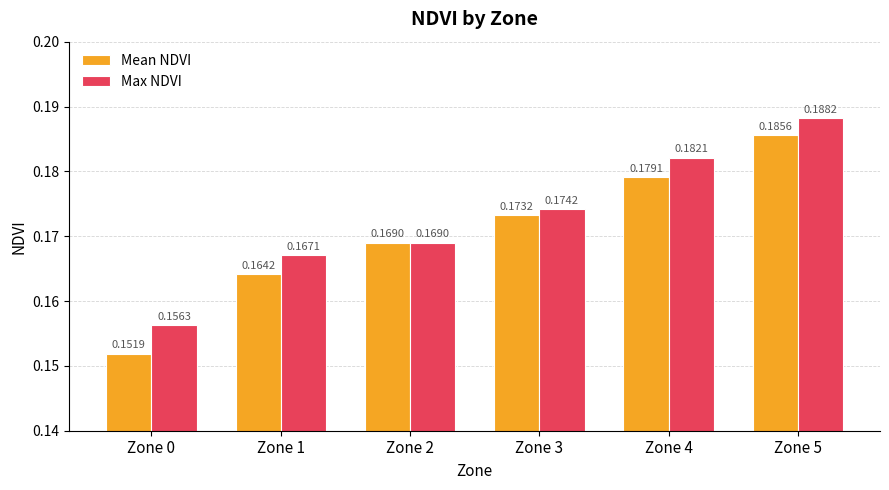

How many groups of bars are there?

6